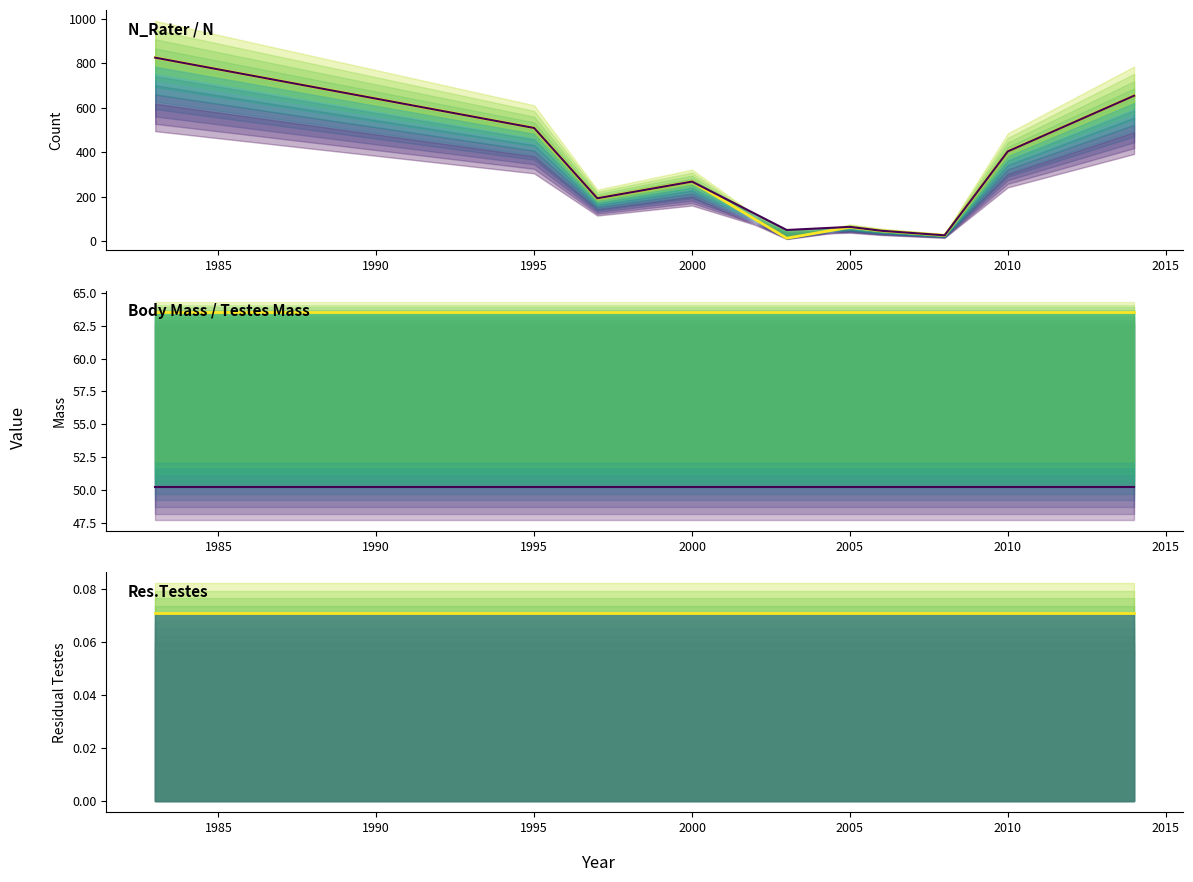

Rank the series by their maximum value, from highest to lowest.

N_Rater, N, male_bodymass_kg, testesmass_g, Res.Testes